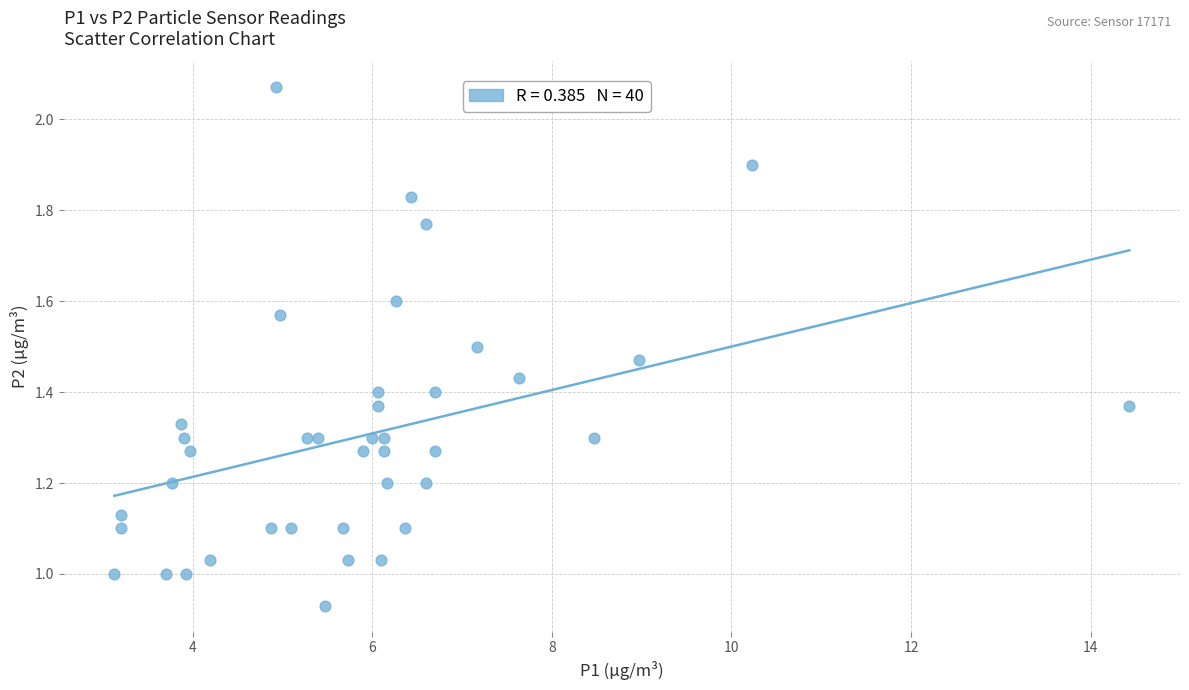

What is the range of X values (max minus min)?

11.3